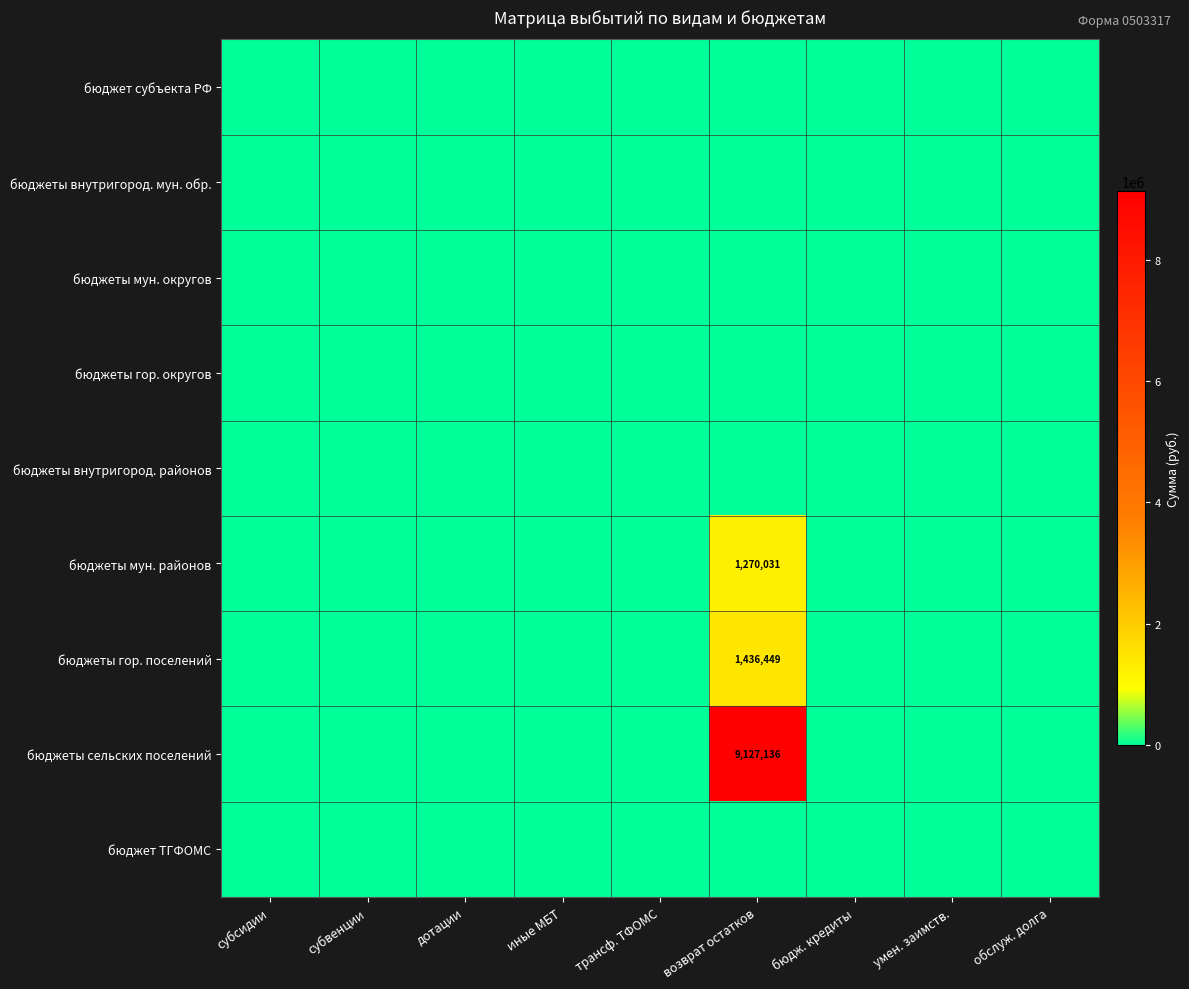

The бюджеты гор. округов series shows 0.0 at иные МБТ. True or false?

True